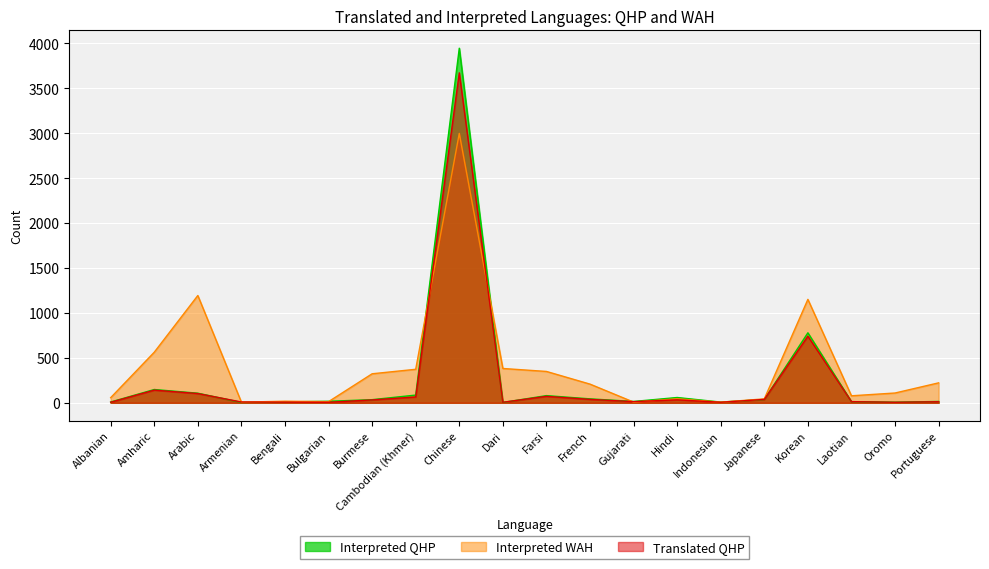

What are all the series names shown in the legend?

Interpreted QHP, Interpreted WAH, Translated QHP